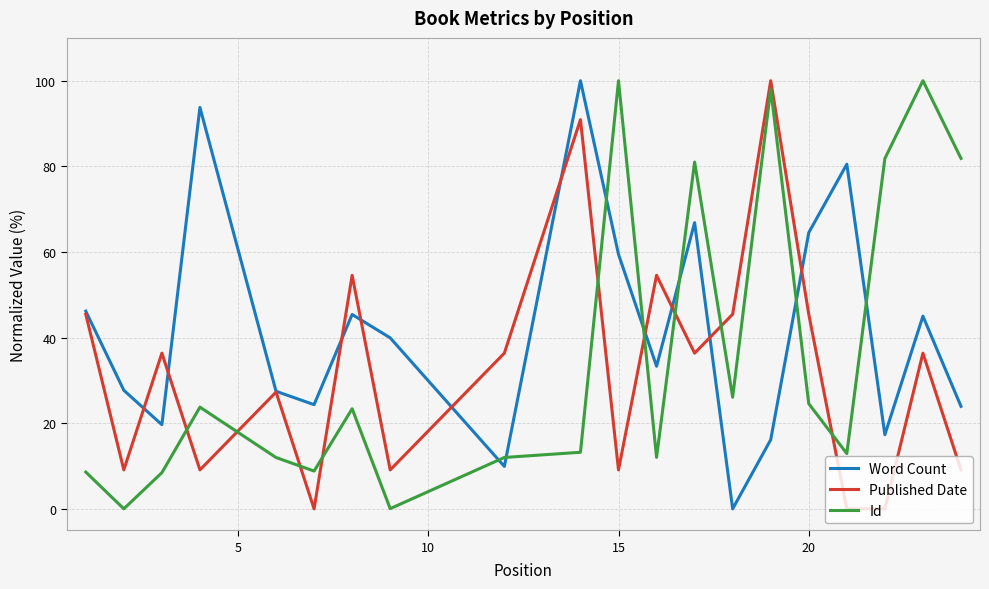

True or false: Id and Published Date intersect in this chart.

True